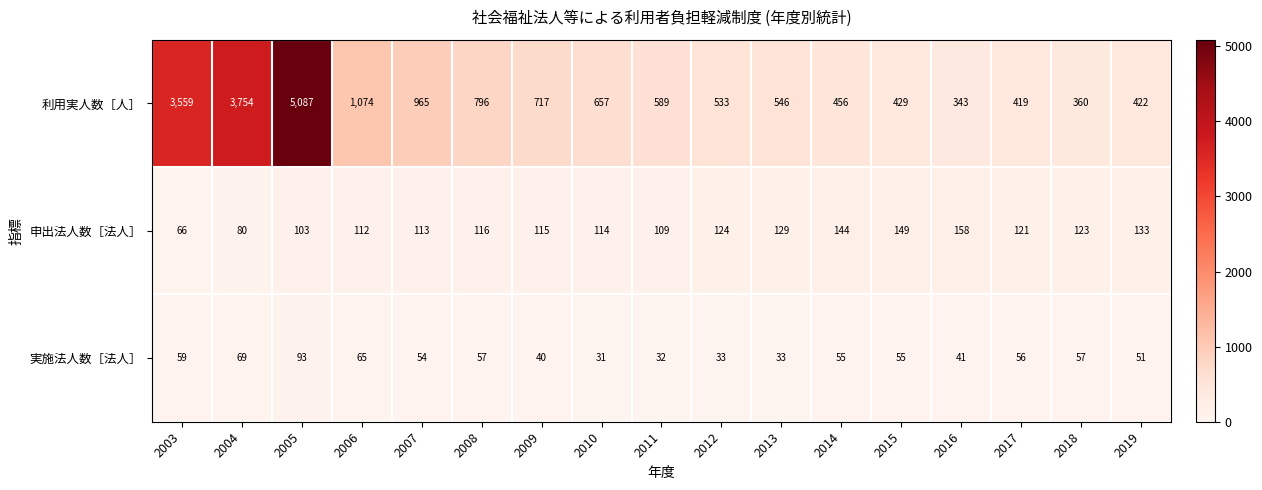

Which series has the widest spread of values?

利用実人数［人］